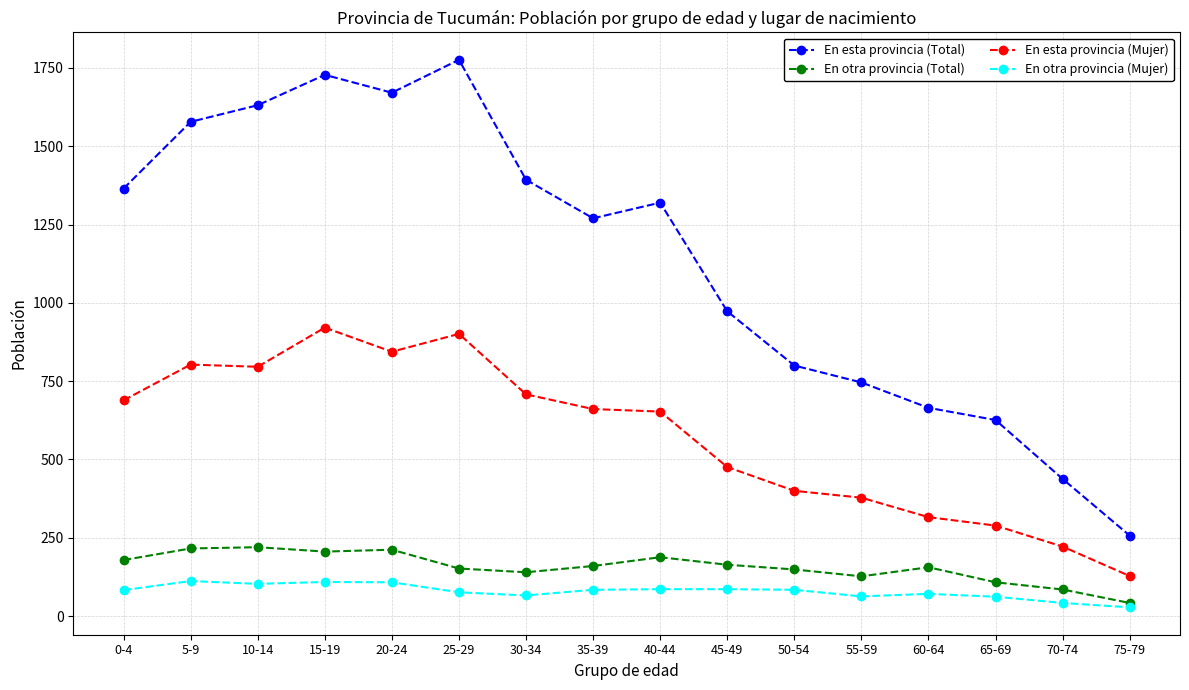

What is the label of the 1st point from the right?

75-79